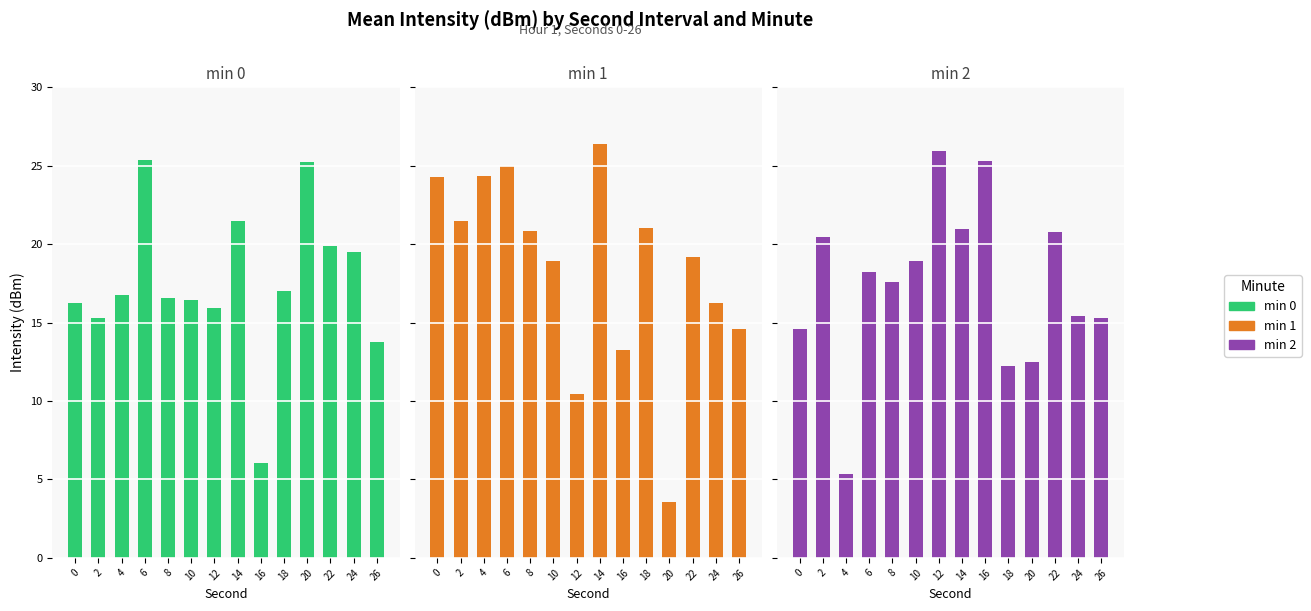

What is the difference between the min 1 values at 6 and 14?

1.4